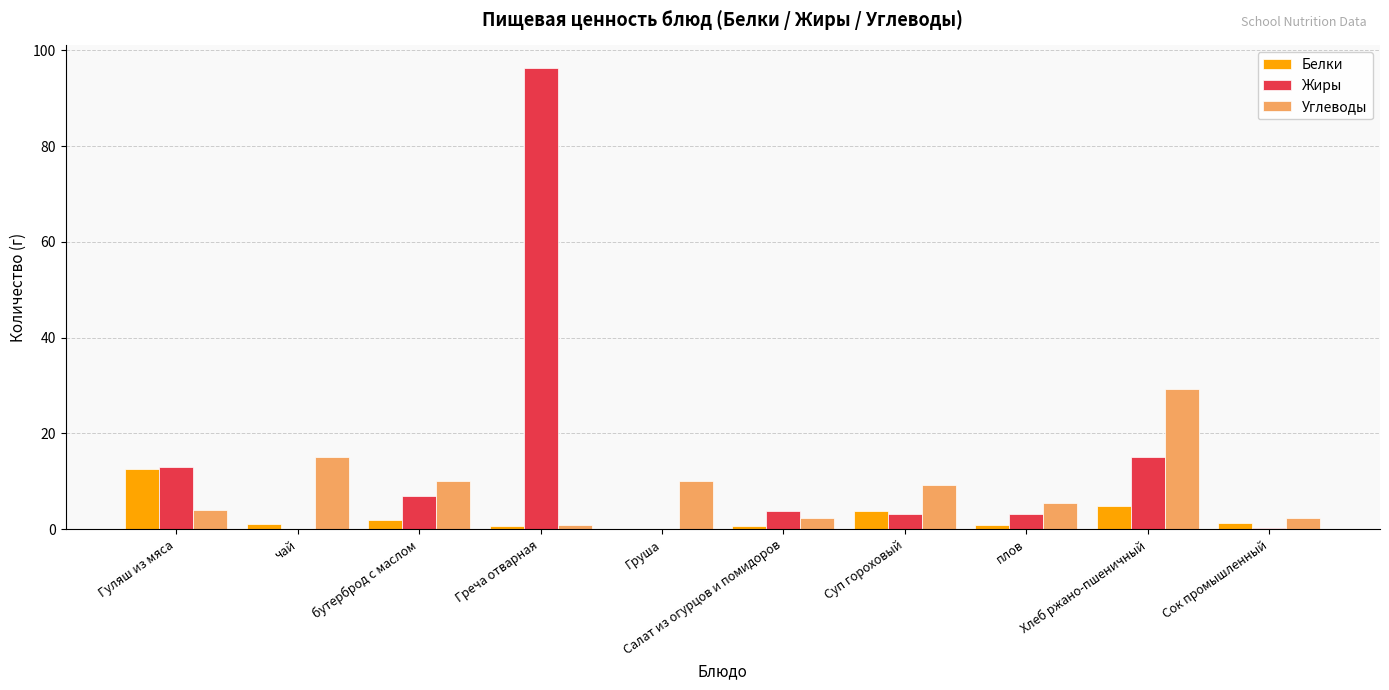

At which category is the sum across all series the highest?

Греча отварная